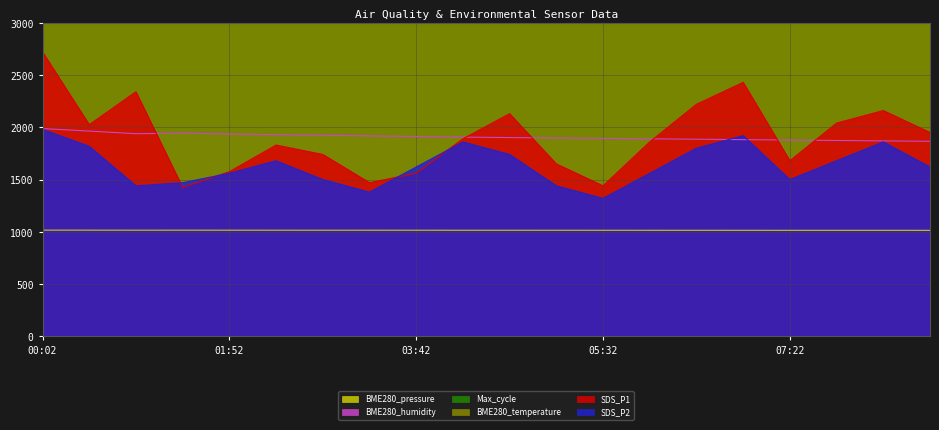

Where does the SDS_P1 series first go above 1890?

00:02